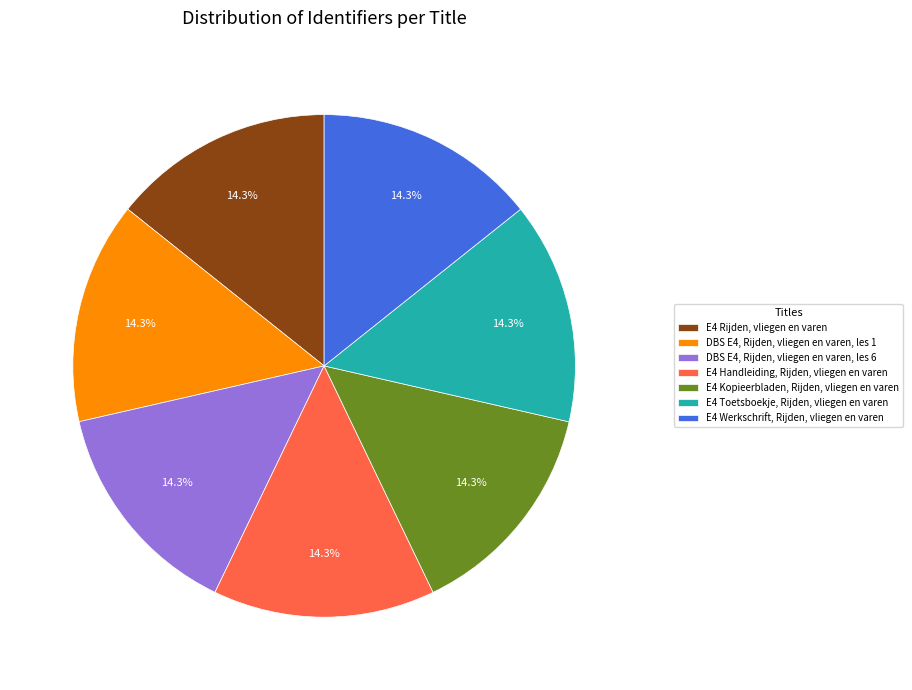

The DBS E4, Rijden, vliegen en varen, les 6 slice represents 27% of the pie. True or false?

False